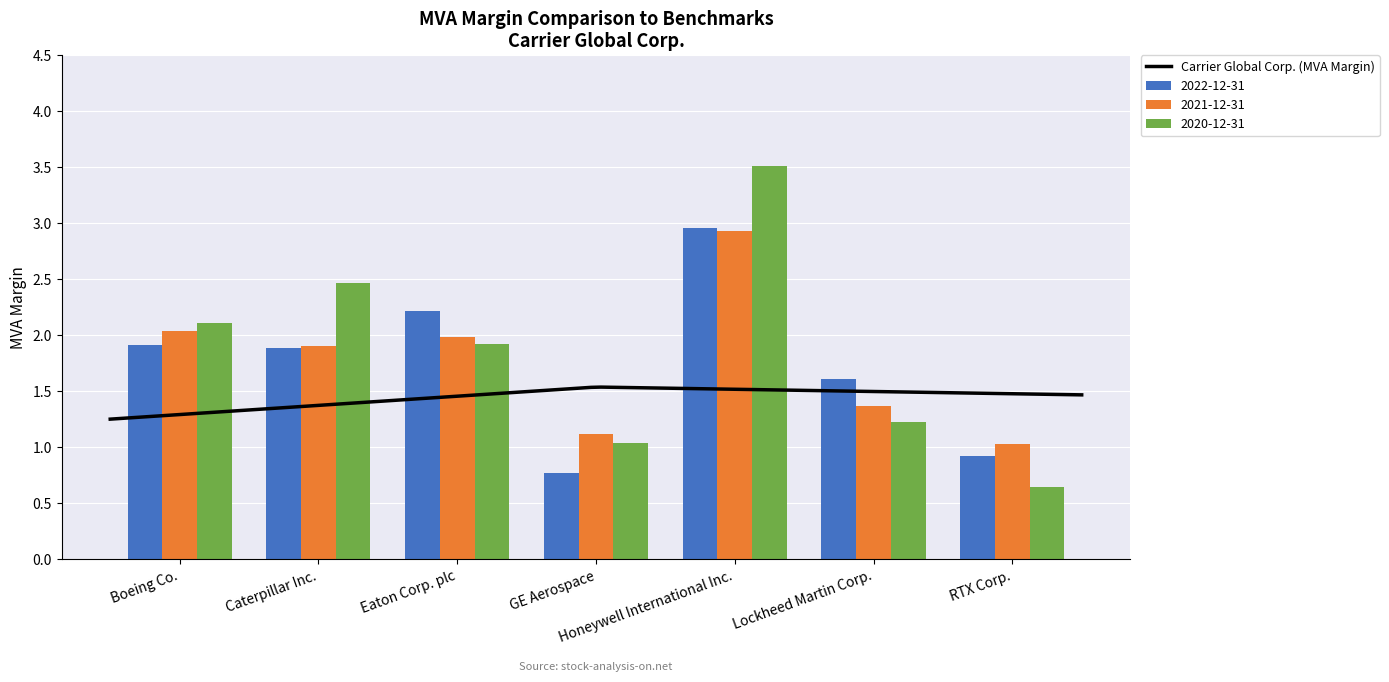

How many data points in 2022-12-31 are less than 1?

2